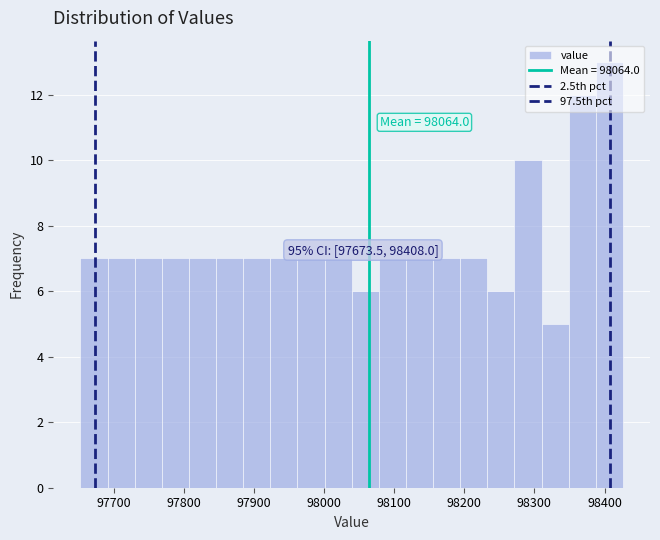

Read against the x-axis, roughly where is the centre of the tallest bar?

98410